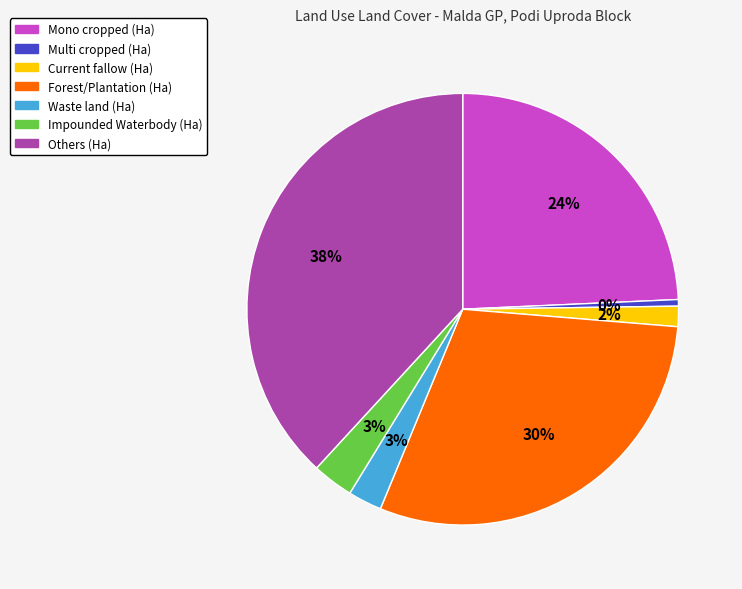

How many segments does this pie chart have?

7